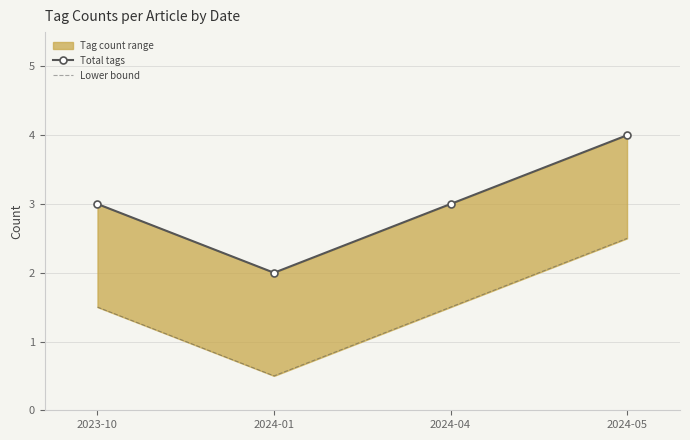

How many Total tags values are between 3 and 4?

3